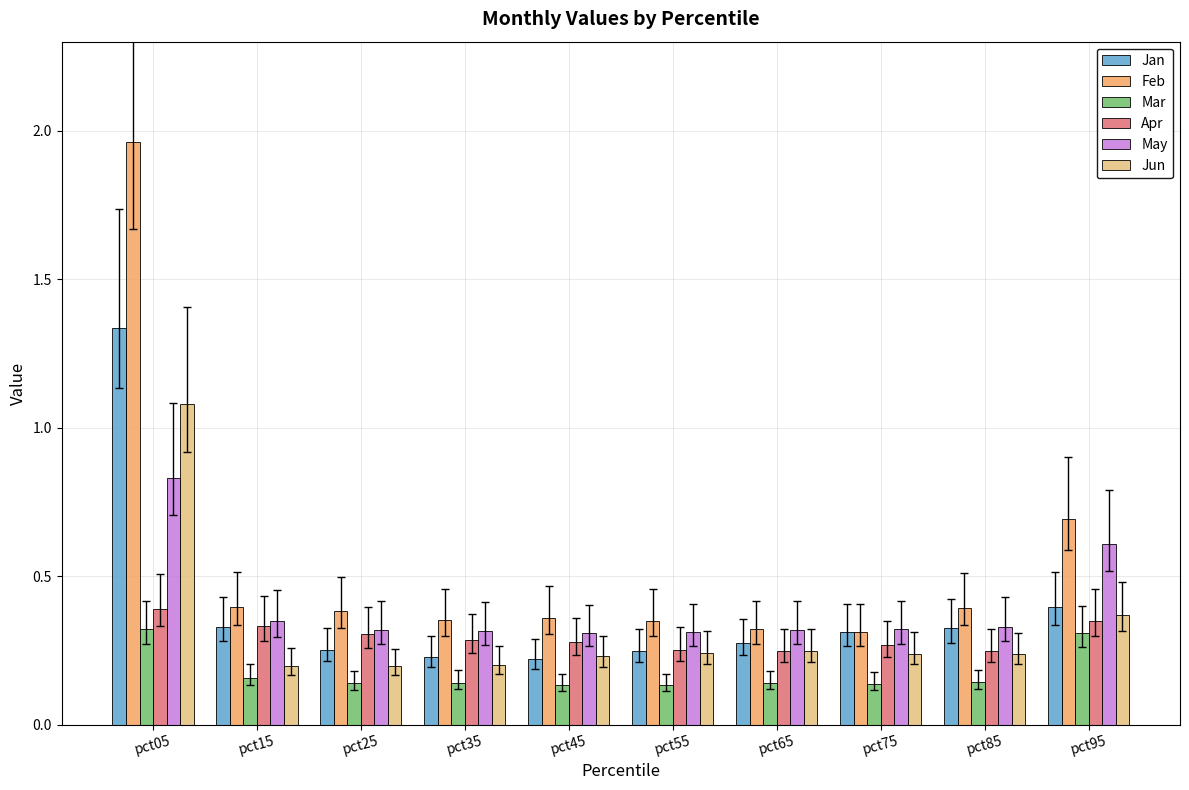

How many bars are there in total?

60